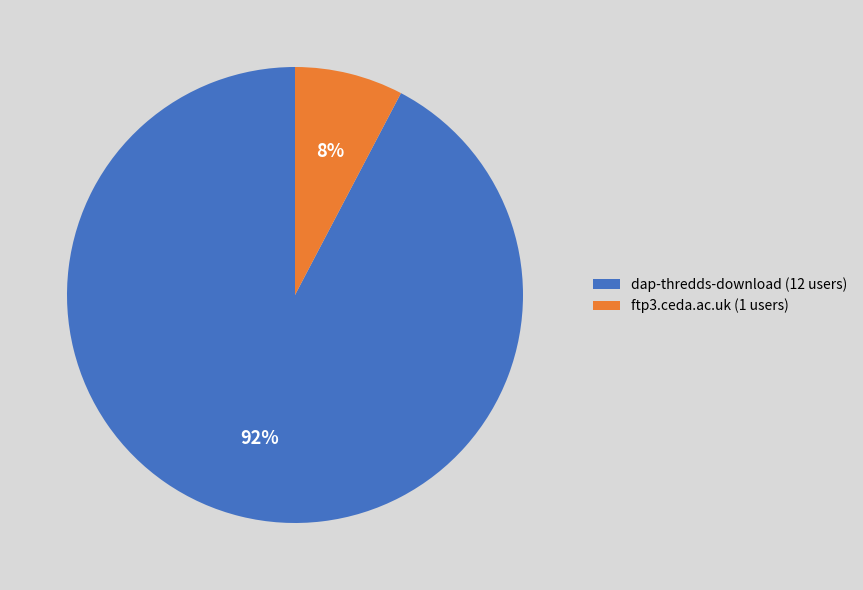

Which slice is the largest?

dap-thredds-download